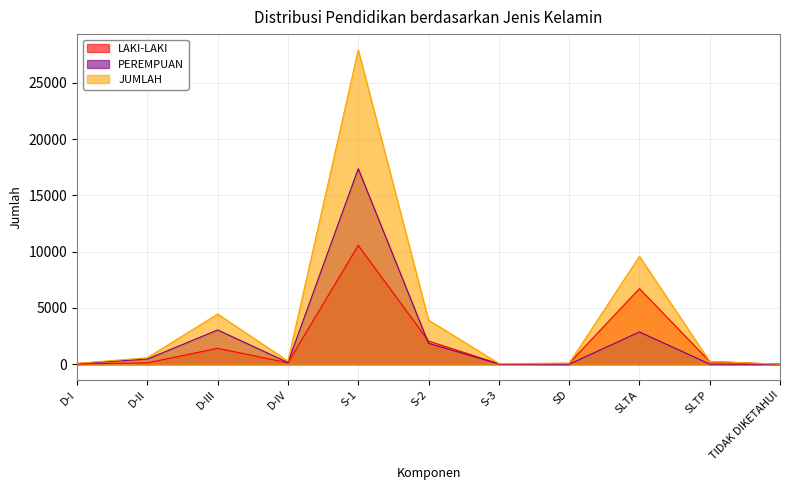

In PEREMPUAN, how many points are lower than both neighbors (excluding endpoints)?

2